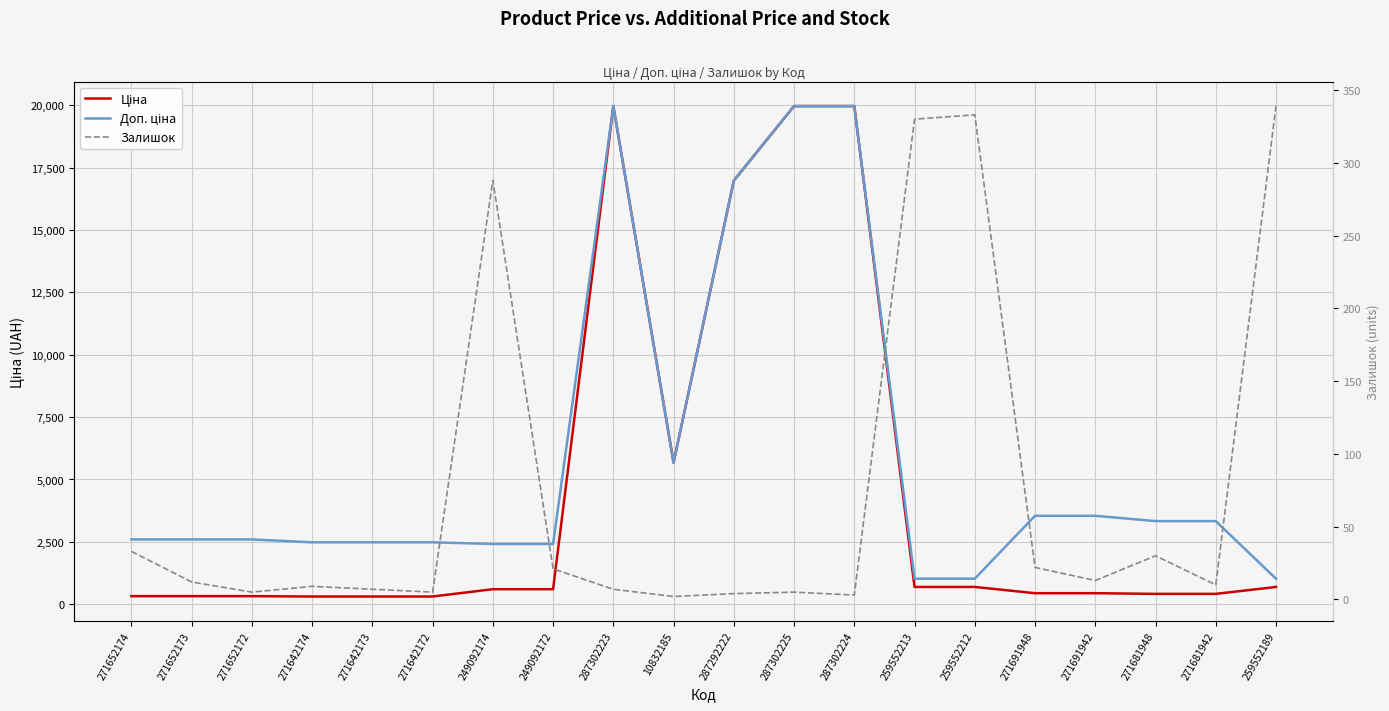

Reading right to left, extract all data points from this chart.

Ціна: 259552189=693.7	271681942=416.6	271681948=416.6	271691942=443.1	271691948=443.1	259552212=693.7	259552213=693.7	287302224=19964.2	287302225=19964.2	287292222=16976.3	10832185=5673.8	287302223=19964.2	249092172=603.7	249092174=603.7	271642172=310.3	271642173=310.3	271642174=310.3	271652172=324.8	271652173=324.8	271652174=324.8
Доп. ціна: 259552189=1024.6	271681942=3332.5	271681948=3332.5	271691942=3545.0	271691948=3545.0	259552212=1024.6	259552213=1024.6	287302224=19964.2	287302225=19964.2	287292222=16976.3	10832185=5673.8	287302223=19964.2	249092172=2414.8	249092174=2414.8	271642172=2482.4	271642173=2482.4	271642174=2482.4	271652172=2598.3	271652173=2598.3	271652174=2598.3
Залишок: 259552189=339.0	271681942=10.0	271681948=30.0	271691942=13.0	271691948=22.0	259552212=333.0	259552213=330.0	287302224=3.0	287302225=5.0	287292222=4.0	10832185=2.0	287302223=7.0	249092172=21.0	249092174=288.0	271642172=5.0	271642173=7.0	271642174=9.0	271652172=5.0	271652173=12.0	271652174=33.0